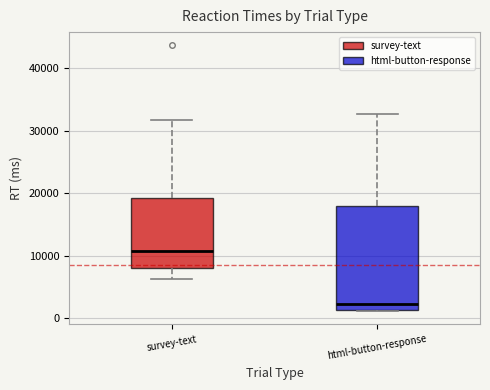

Reading left to right, read every box against the y-axis: the position of its median line, the range the box covers, and the ends of its whiskers. The values are not printed on the chart, so give them approximately, as read against the axis.

survey-text: median 11000, box 8000 to 19000, whiskers 6000 to 32000
html-button-response: median 2000, box 1000 to 18000, whiskers 1000 to 33000